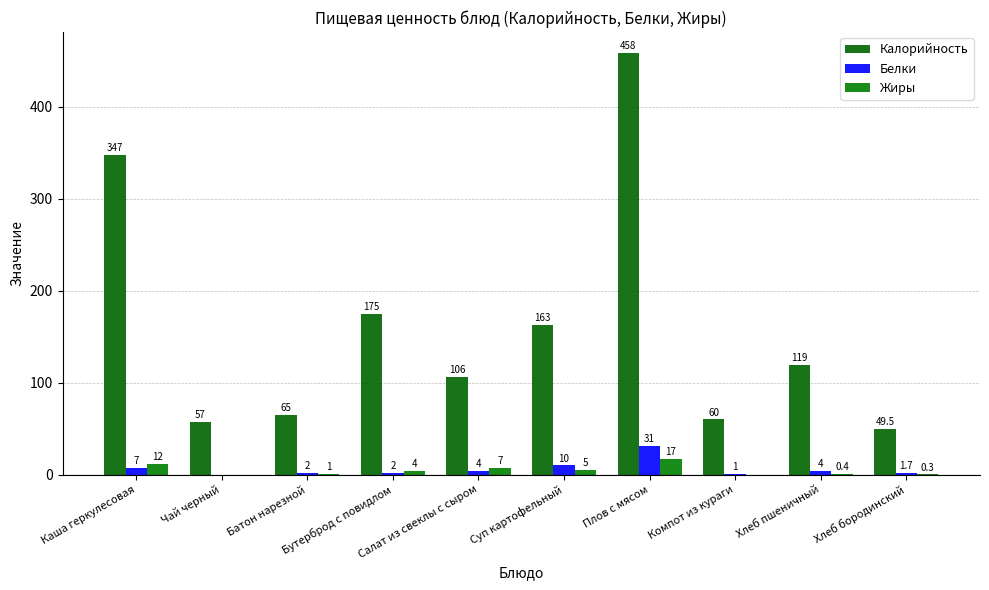

Reading left to right, transcribe all the data shown in this chart.

Калорийность: Каша геркулесовая=347.0	Чай черный=57.0	Батон нарезной=65.0	Бутерброд с повидлом=175.0	Салат из свеклы с сыром=106.0	Суп картофельный=163.0	Плов с мясом=458.0	Компот из кураги=60.0	Хлеб пшеничный=119.0	Хлеб бородинский=49.5
Белки: Каша геркулесовая=7.0	Чай черный=0.0	Батон нарезной=2.0	Бутерброд с повидлом=2.0	Салат из свеклы с сыром=4.0	Суп картофельный=10.0	Плов с мясом=31.0	Компот из кураги=1.0	Хлеб пшеничный=4.0	Хлеб бородинский=1.7
Жиры: Каша геркулесовая=12.0	Чай черный=0.0	Батон нарезной=1.0	Бутерброд с повидлом=4.0	Салат из свеклы с сыром=7.0	Суп картофельный=5.0	Плов с мясом=17.0	Компот из кураги=0.0	Хлеб пшеничный=0.4	Хлеб бородинский=0.3